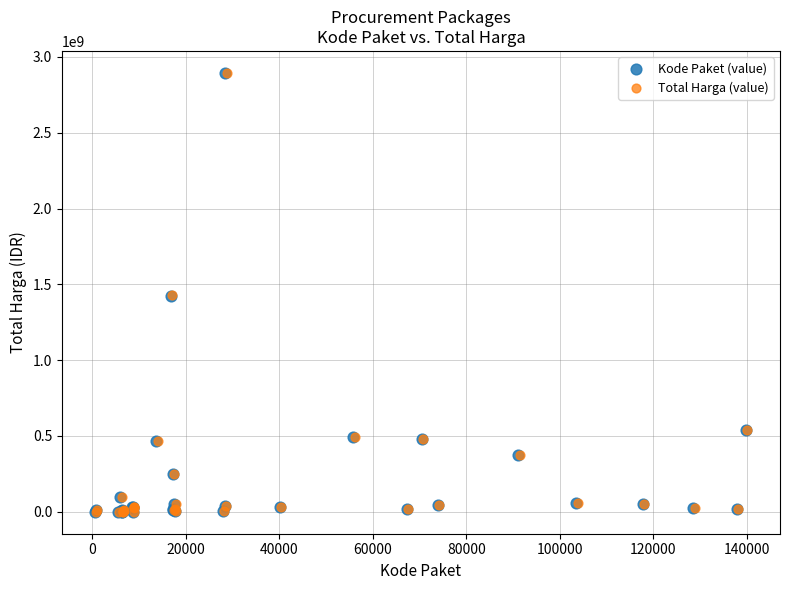

Which series has the widest spread of Y values?

Total Harga (value)